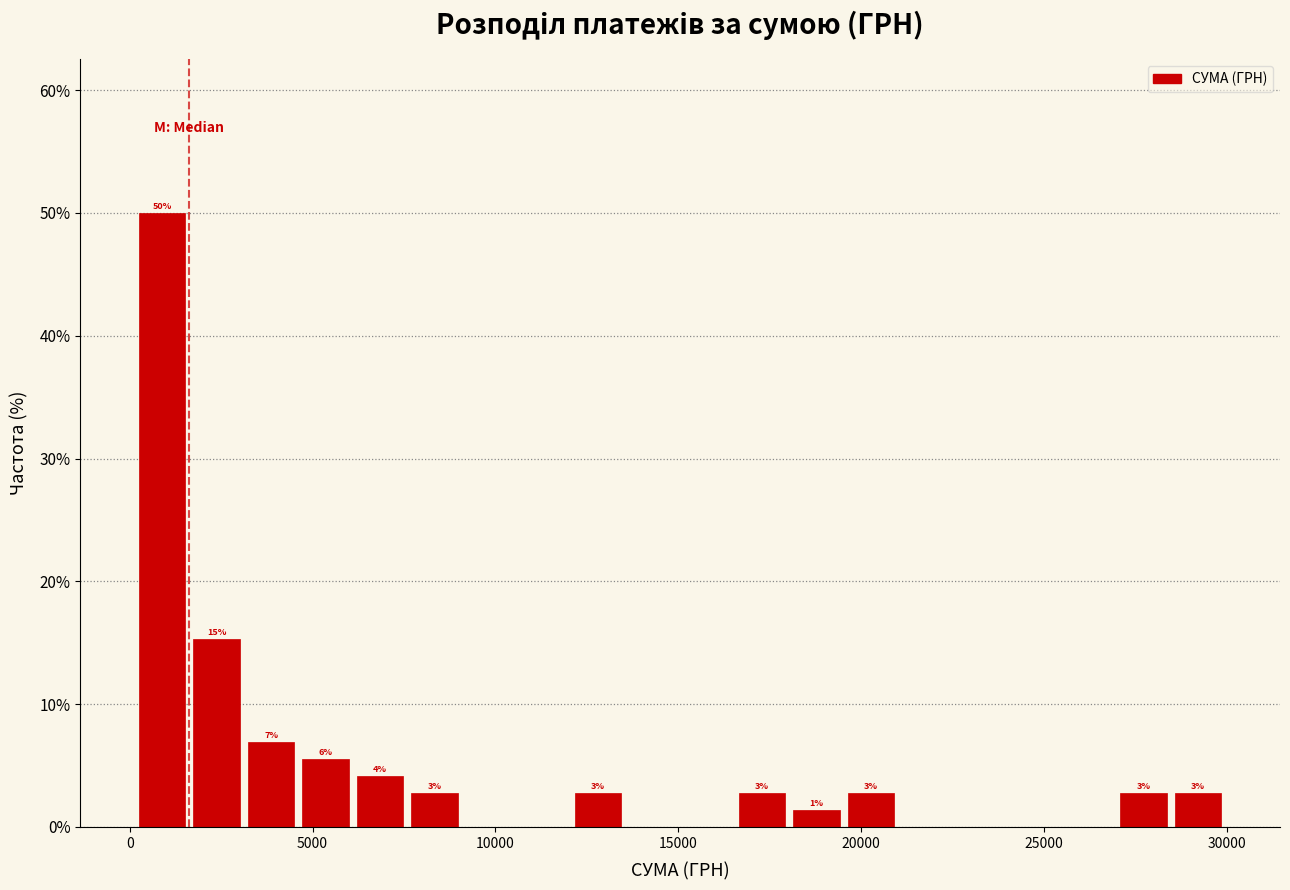

Around what value on the x-axis is the tallest bar? Give the approximate position of its centre, as read against the axis.

1000